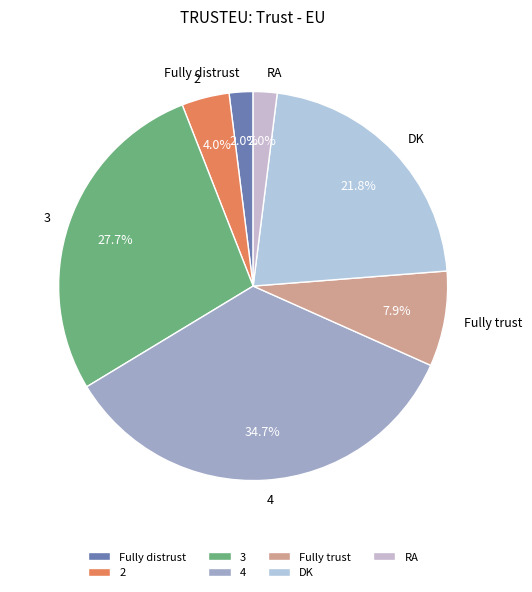

Is the sum of 4 and RA greater than half?

No